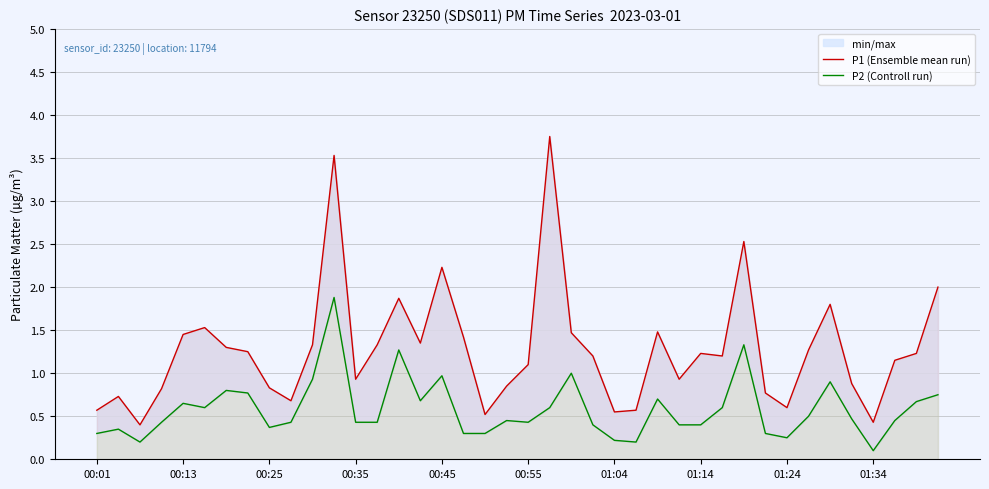

Does the chart display data point markers on the line(s)?

No